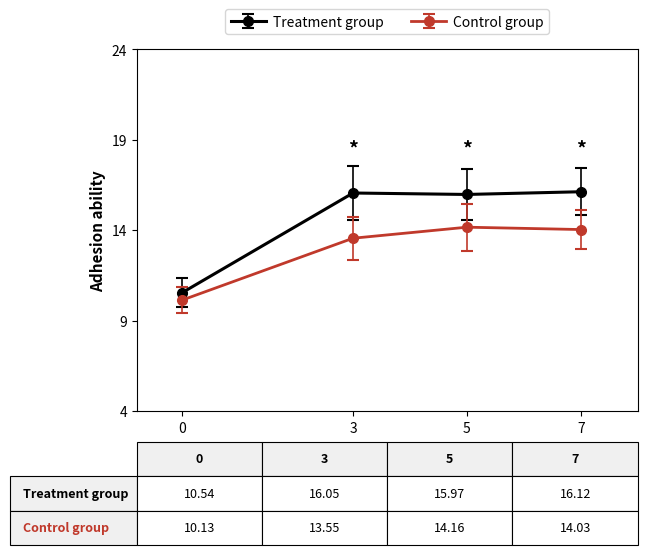

True or false: Control group has a value of 3.4 at 0.

False